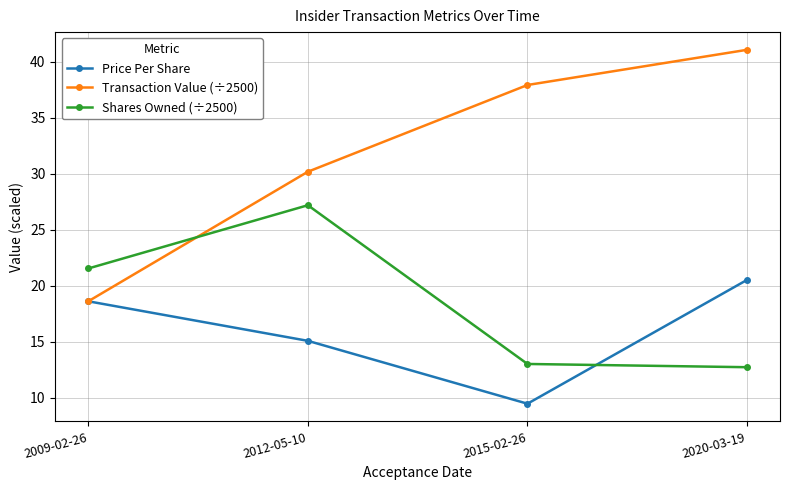

What position from the right is 2009-02-26?

4